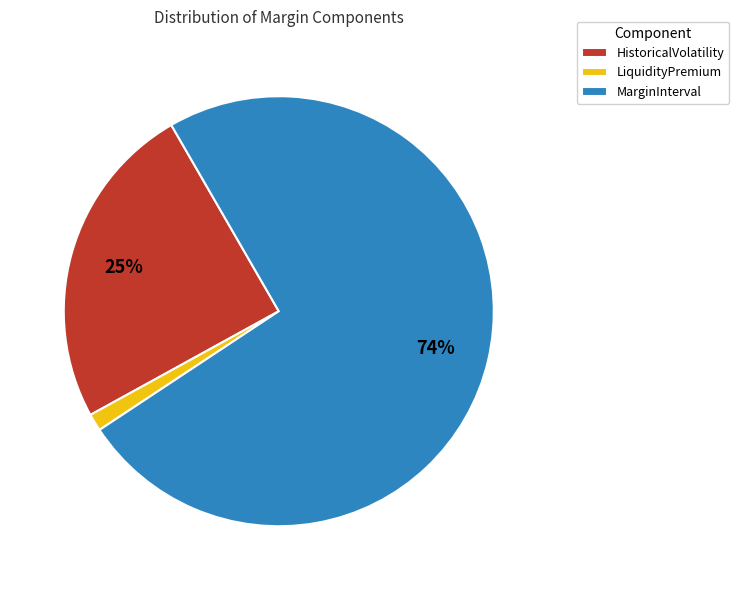

How many slices are in this pie chart?

3